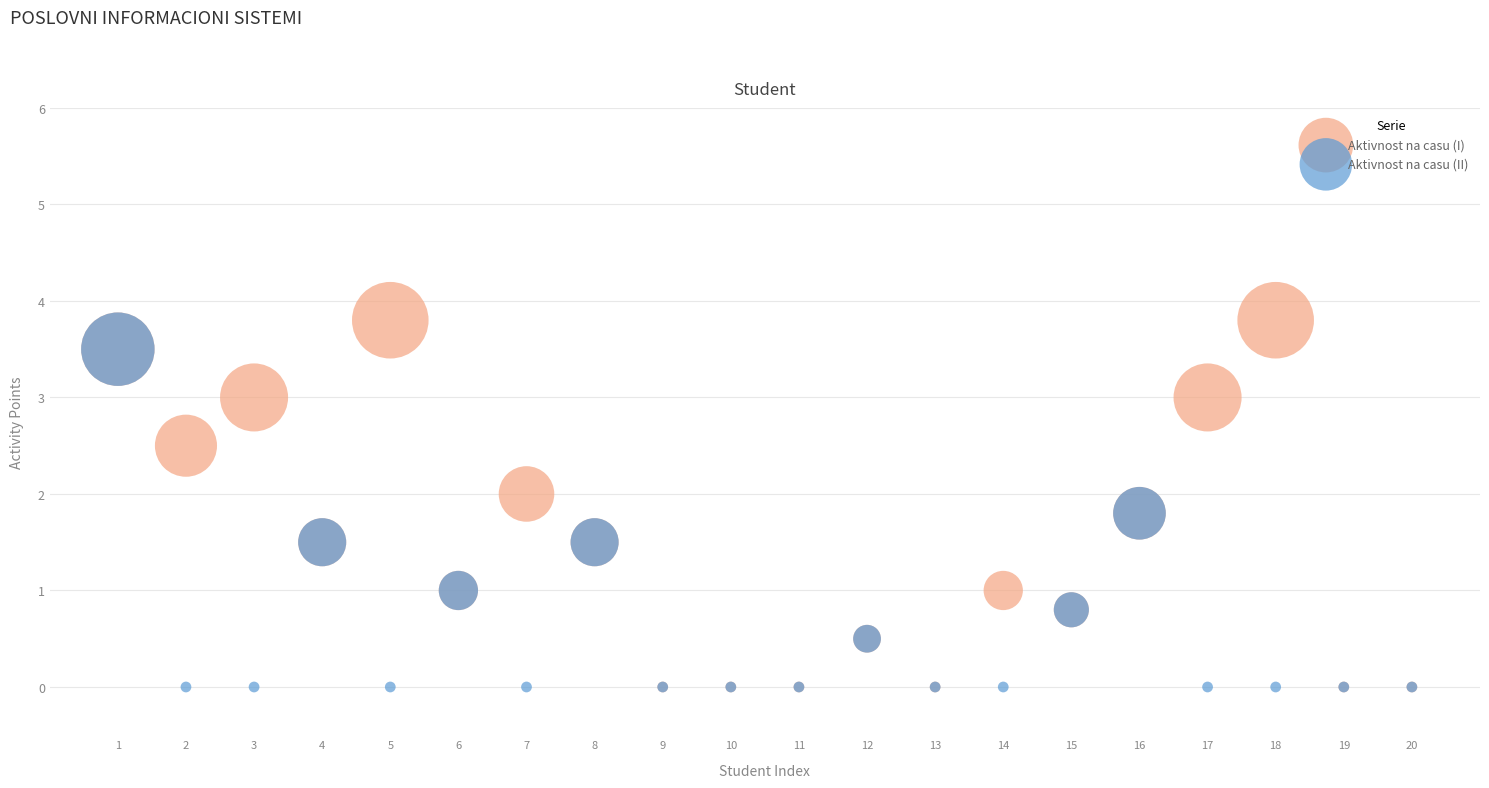

Which series contains the highest Y value?

Aktivnost na casu (I)